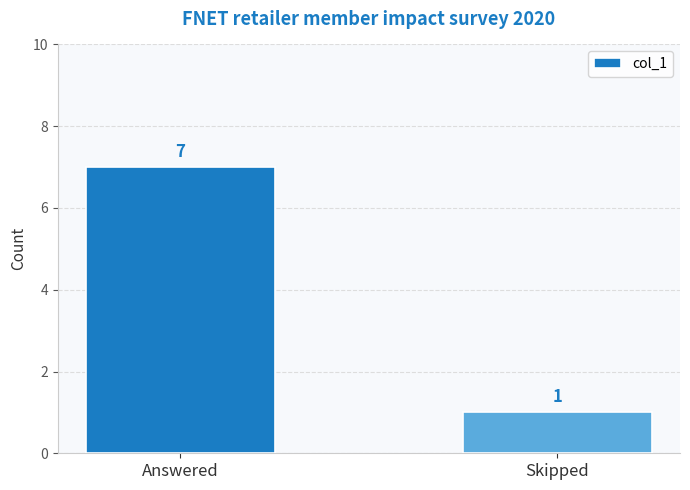

What position from the right is Answered?

2